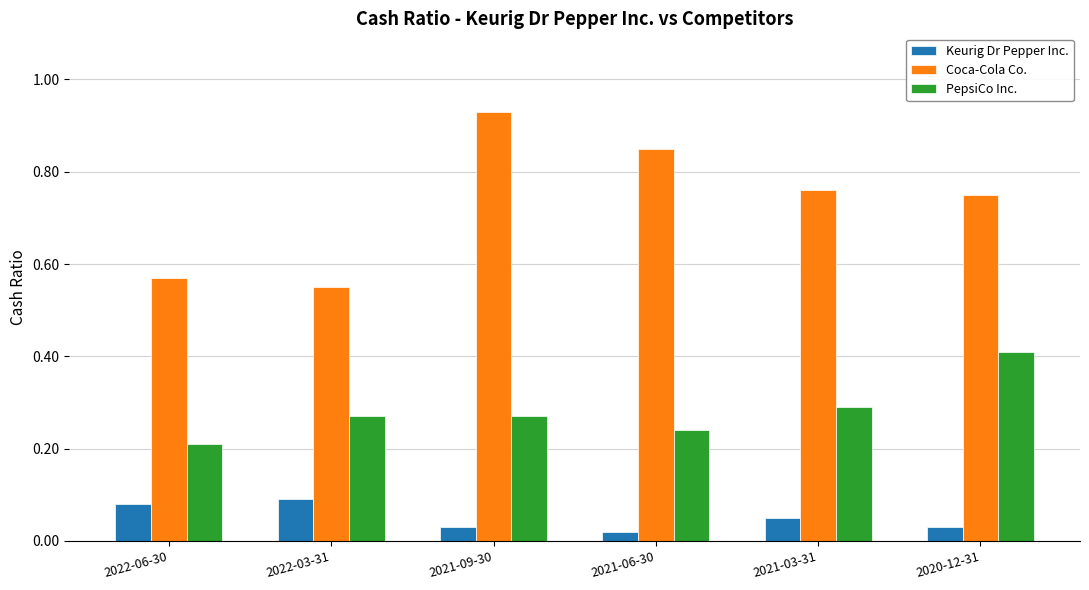

Rank the series by their average value, from highest to lowest.

Coca-Cola Co., PepsiCo Inc., Keurig Dr Pepper Inc.